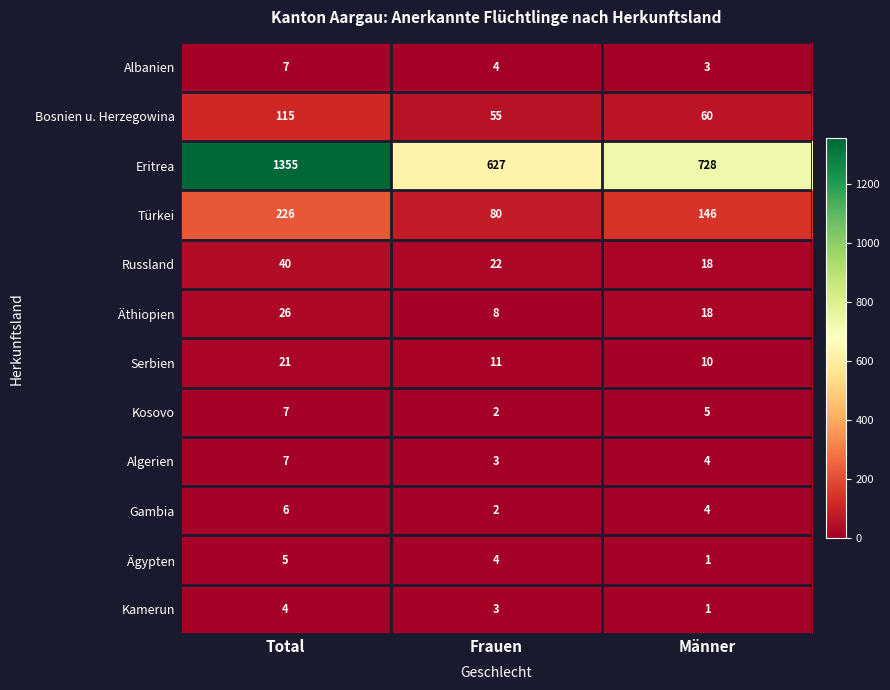

Count the Russland values in the range 18 to 40.

3